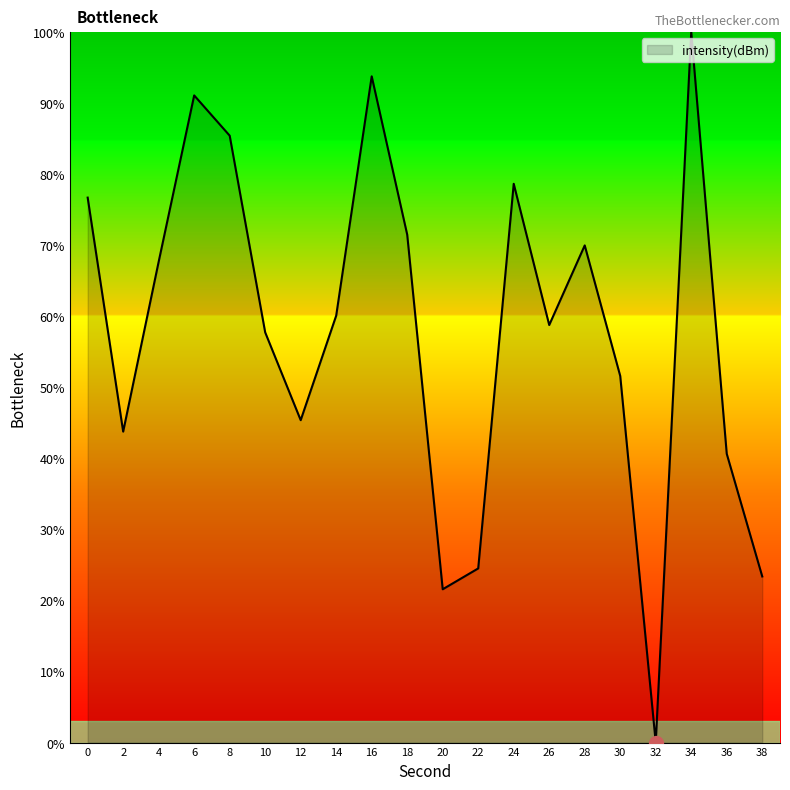

The value at 20 is 21.6. True or false?

True